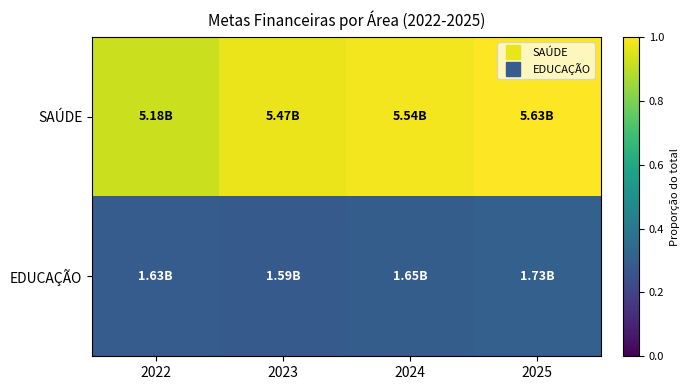

Reading left to right, transcribe all the data shown in this chart.

SAÚDE: 2022=0.9	2023=1.0	2024=1.0	2025=1.0
EDUCAÇÃO: 2022=0.3	2023=0.3	2024=0.3	2025=0.3